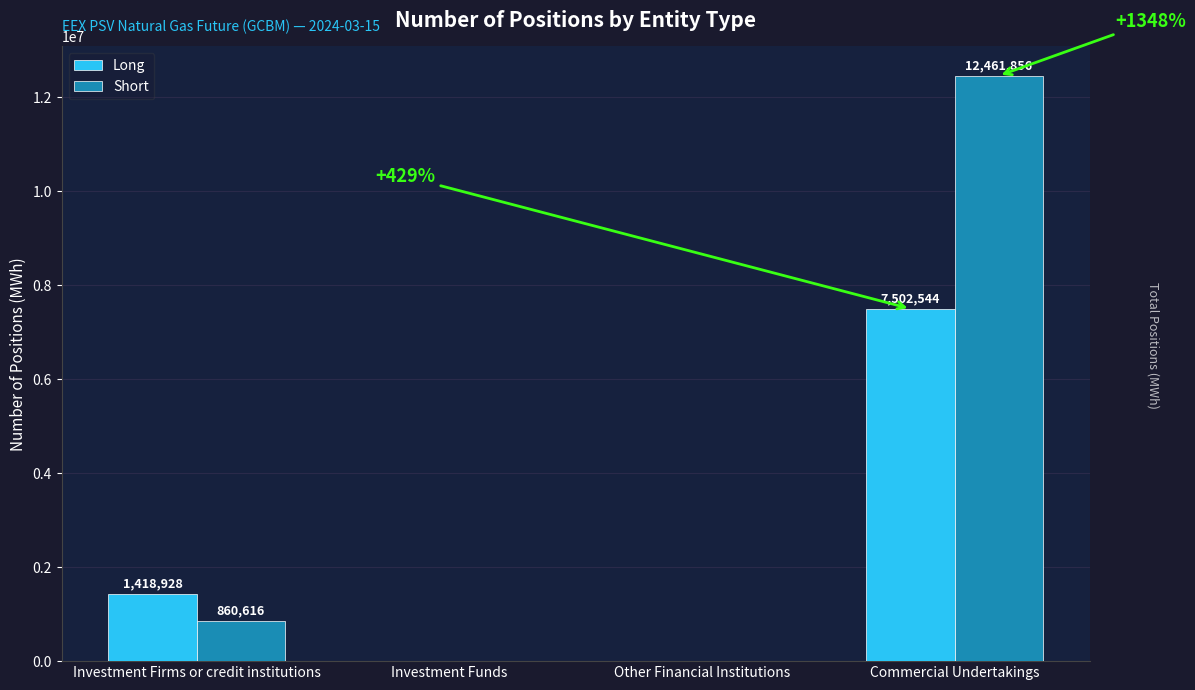

Reading left to right, transcribe all the data shown in this chart.

Long: 1418928	0	0	7502544
Short: 860616	0	0	12461856